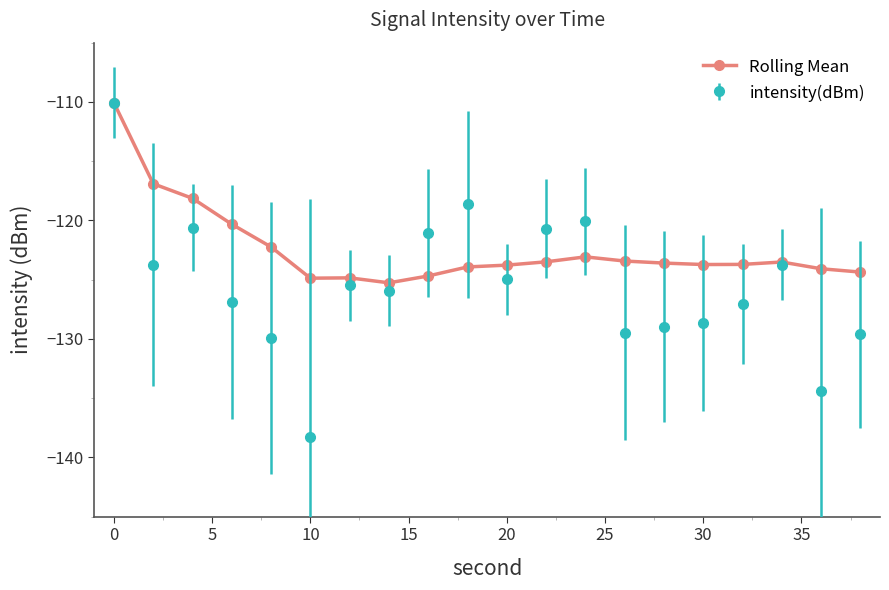

What is the highest value of the Rolling Mean series?

-110.1